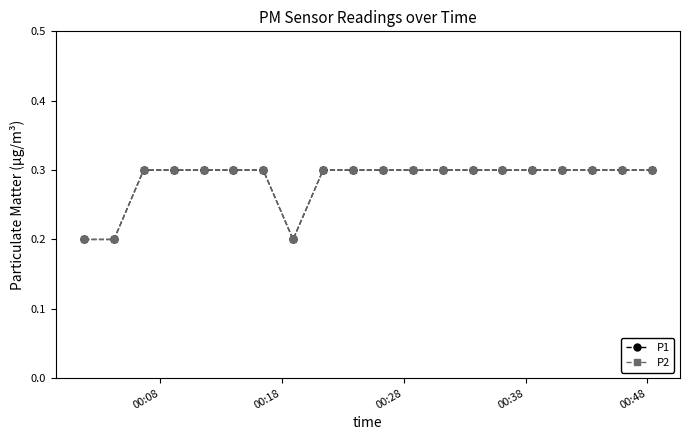

Does the chart have visible grid lines?

No